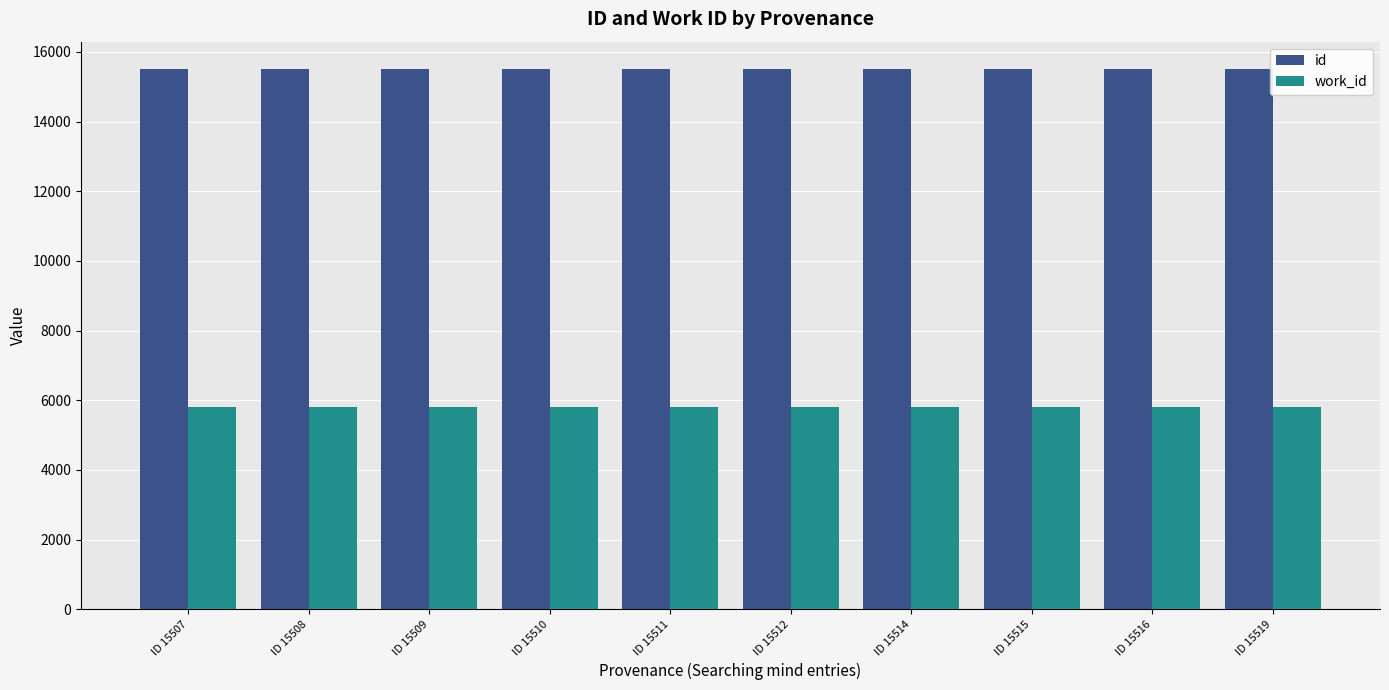

What is the value of the id bar at the 7th from the left?

15514